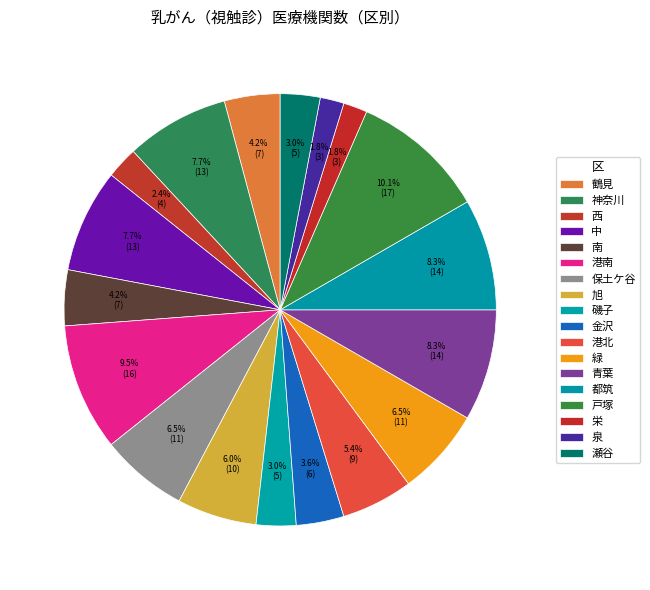

Combined, do 港南 and 泉 account for over 50%?

No